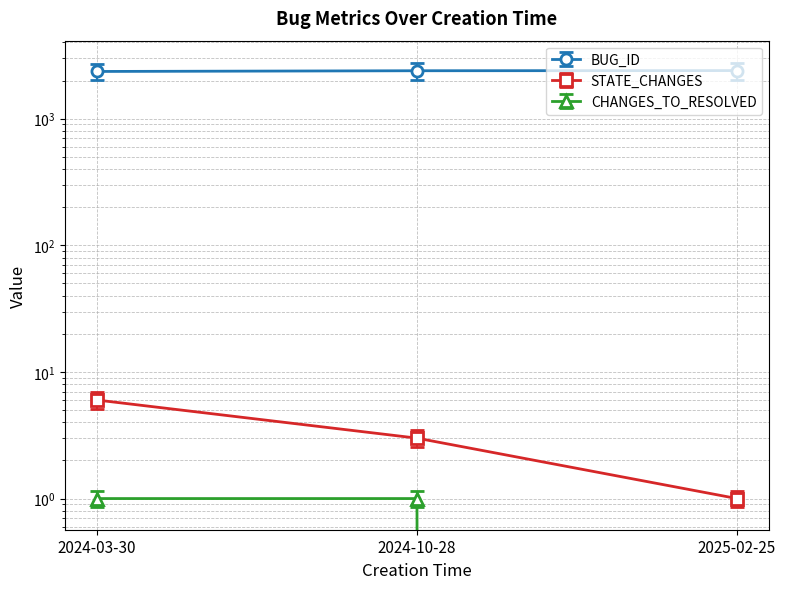

What is the spread (max minus min) of values at 2024-03-30?

2360